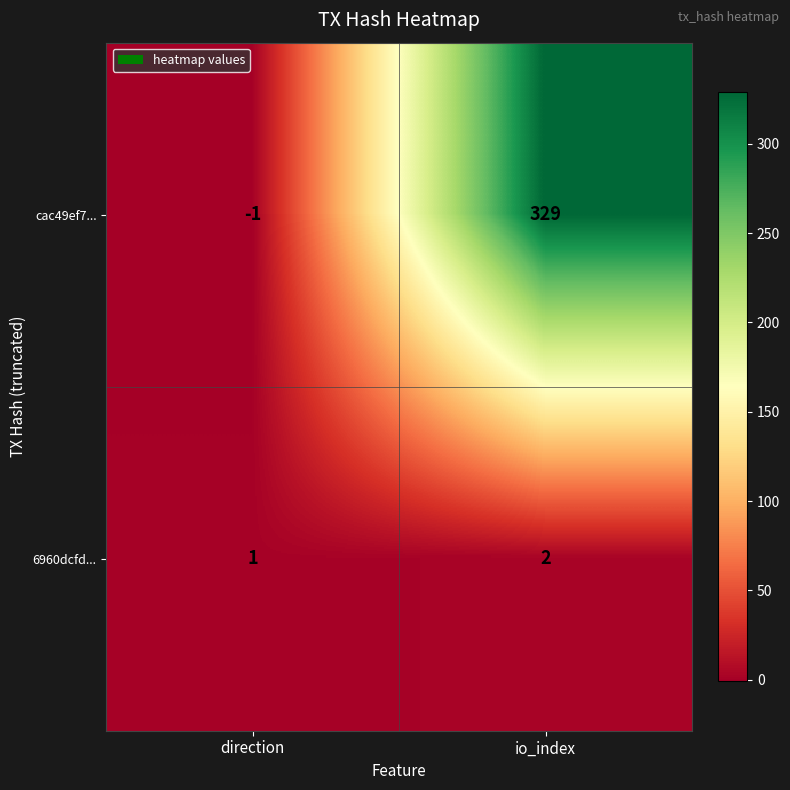

Which series has the largest range (max minus min)?

cac49ef7...